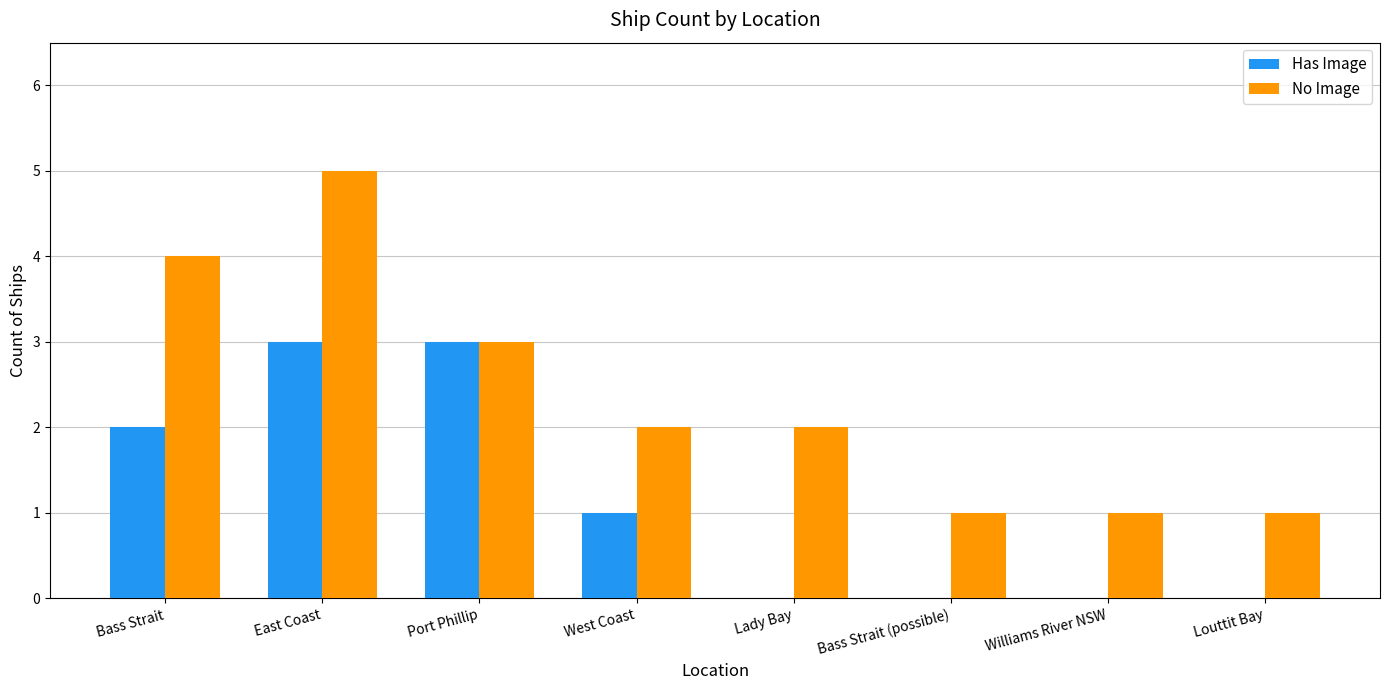

The No Image series shows 2 at Lady Bay. True or false?

True